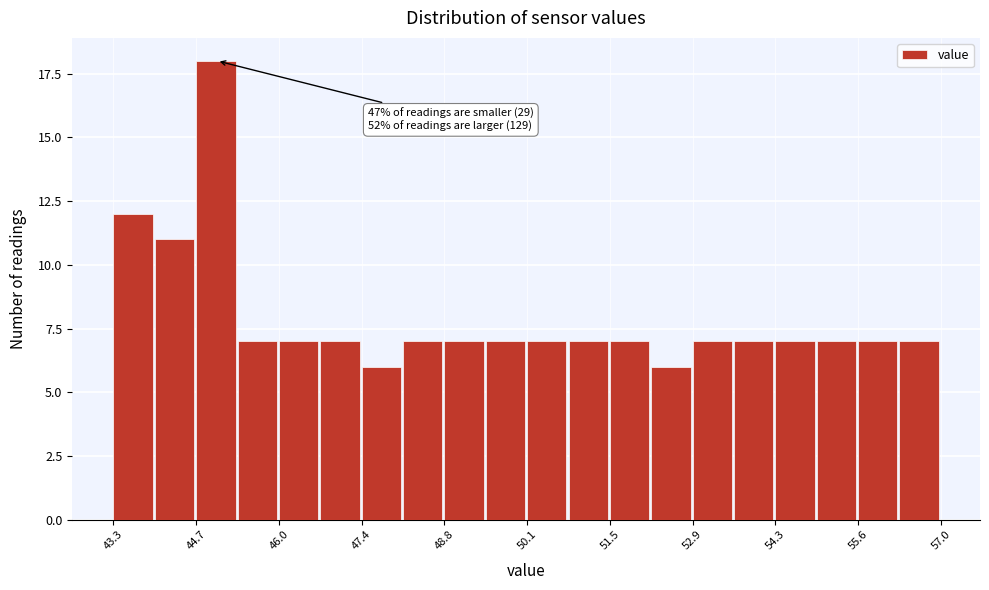

Around what value on the x-axis is the tallest bar? Give the approximate position of its centre, as read against the axis.

45.0